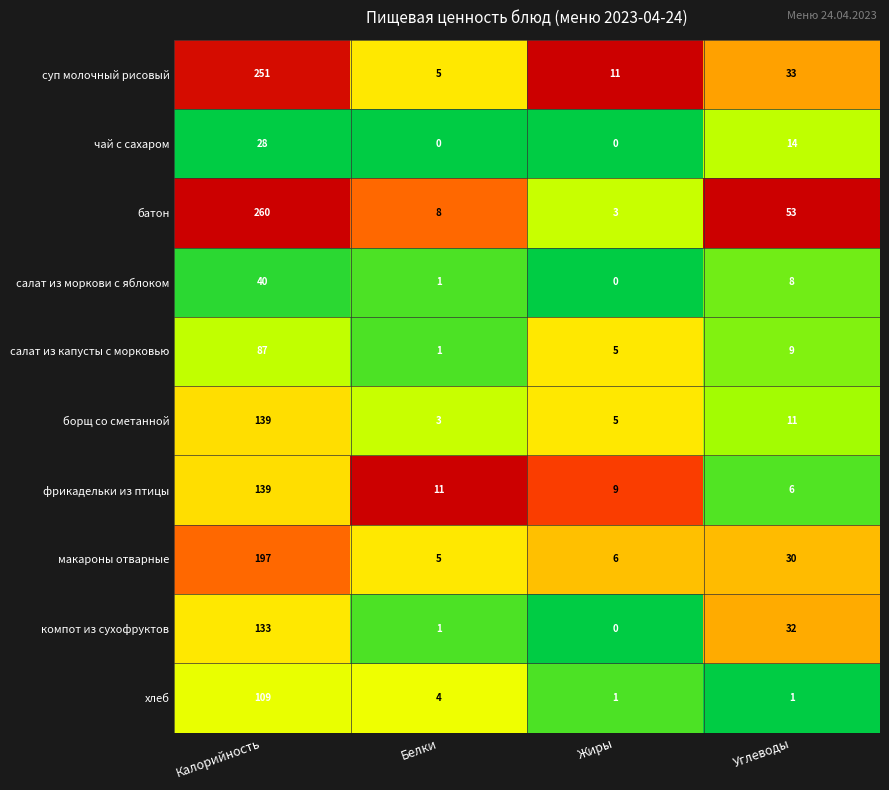

What is the total value across all series at Белки?

39